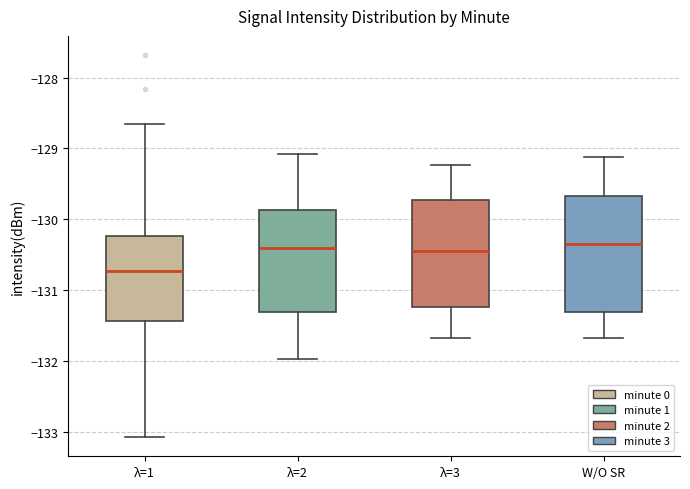

Reading left to right, transcribe this box plot: for each box, give where its median line is, the range the box spans, and where its two whiskers end, as read against the y-axis. The values are not printed on the chart, so give them approximately, as read against the axis.

λ=1: median -130.7, box -131.4 to -130.2, whiskers -133.1 to -128.7
λ=2: median -130.4, box -131.3 to -129.9, whiskers -132.0 to -129.1
λ=3: median -130.5, box -131.2 to -129.7, whiskers -131.7 to -129.2
W/O SR: median -130.3, box -131.3 to -129.7, whiskers -131.7 to -129.1